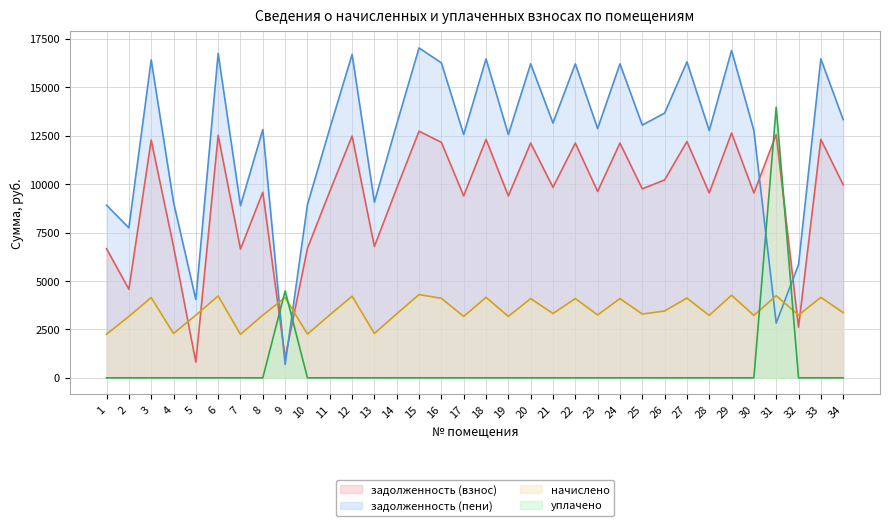

Between 2 and 10, which is larger?

10